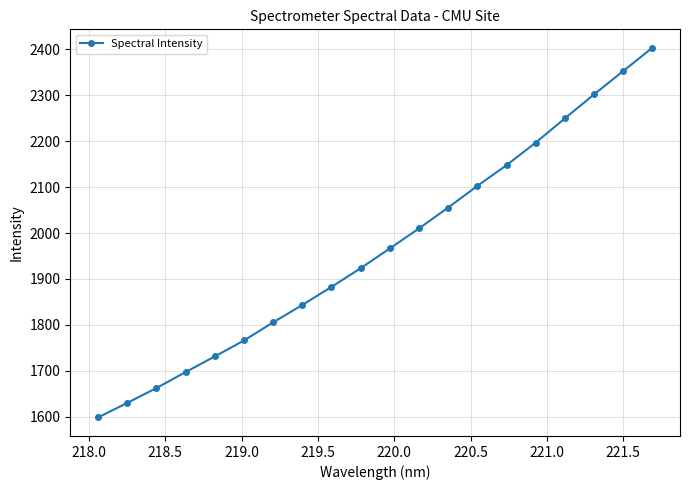

Reading left to right, what are all the values shown in this chart?

1598.6	1630.3	1662.6	1697.4	1731.4	1766.2	1805.6	1843.6	1882.8	1923.5	1966.5	2010.1	2055.5	2102.5	2147.6	2196.7	2249.4	2301.6	2352.4	2403.1